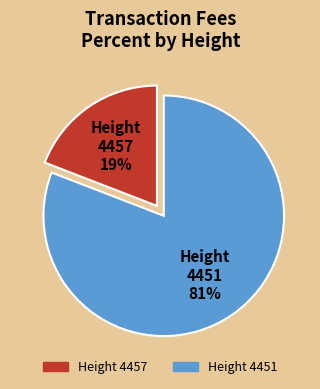

Between Height 4457 19% and Height 4451 81%, which is larger?

Height 4451 81%